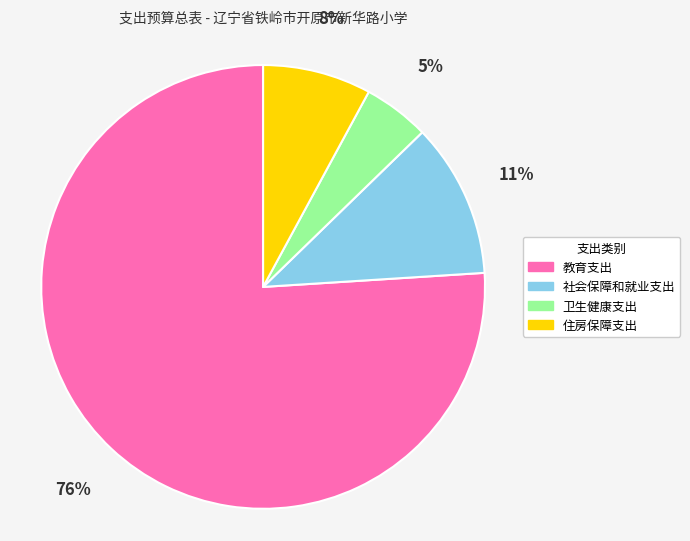

What percentage is the 社会保障和就业支出 slice, to the nearest percent?

11%